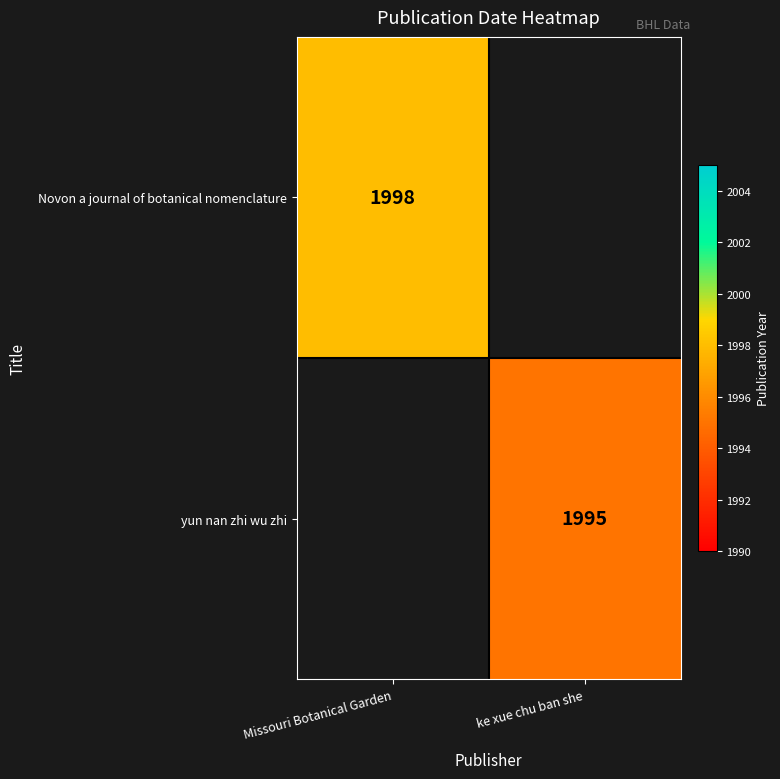

True or false: Novon a journal of botanical nomenclature has a value of 1998 at Missouri Botanical Garden.

True